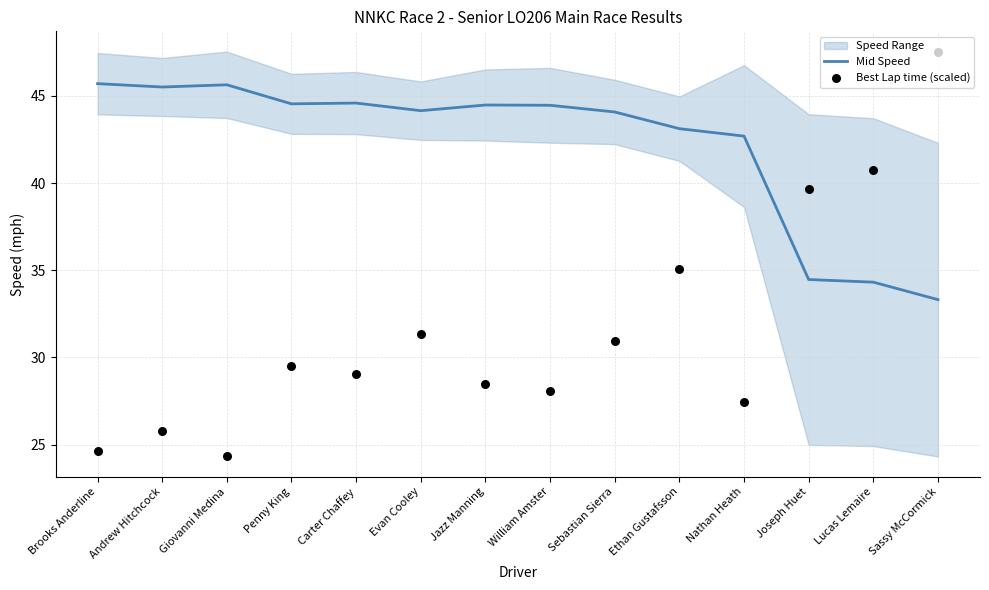

At how many categories does at least one series exceed 40?

13